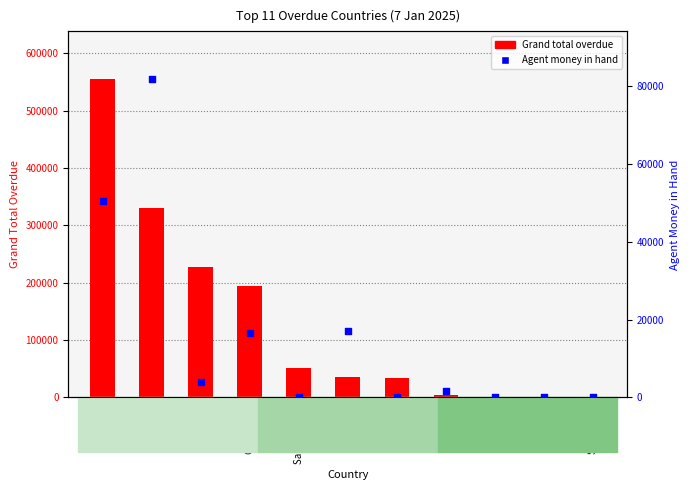

Which series reaches the minimum Y coordinate?

Grand total overdue